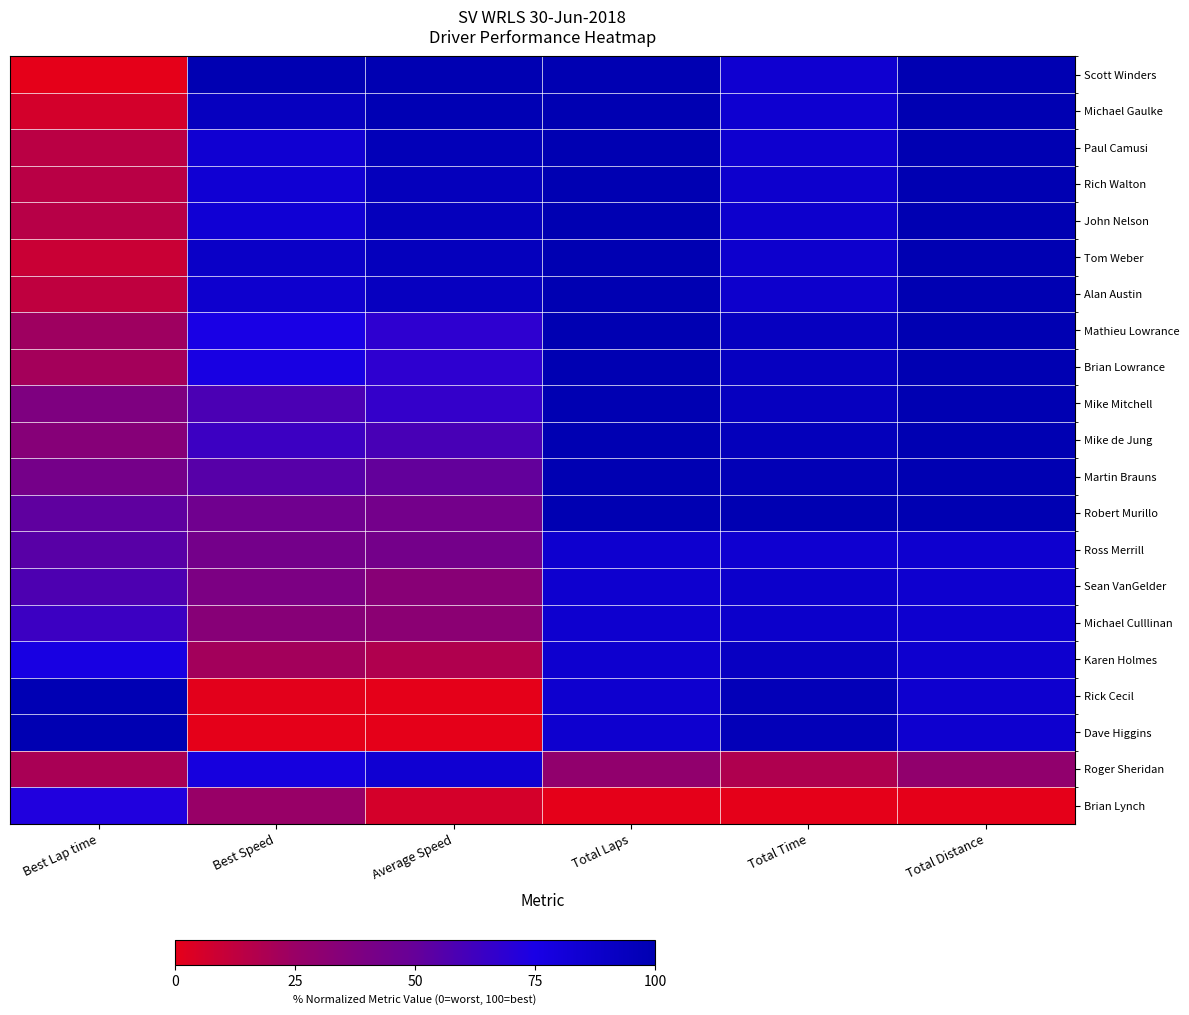

At how many categories does at least one series exceed 11?

6